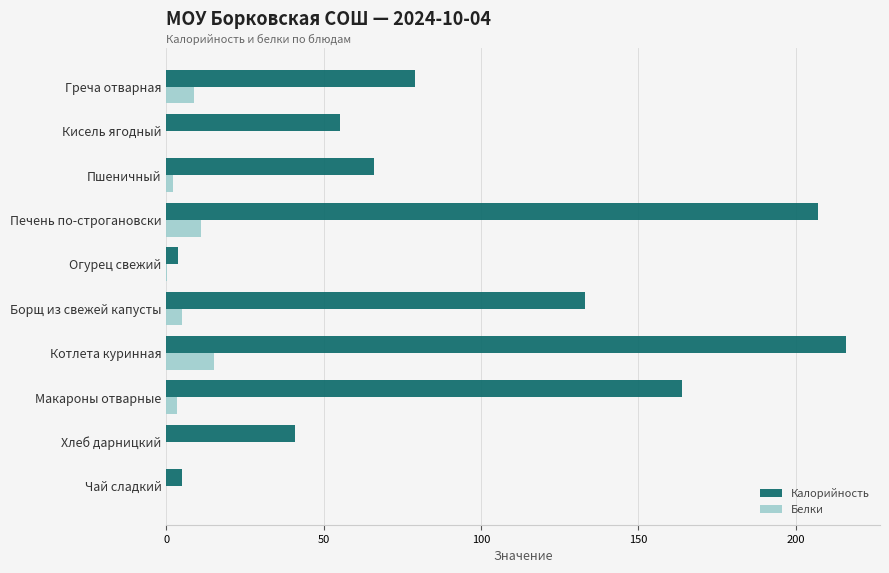

Which series has the largest total across all categories?

Калорийность